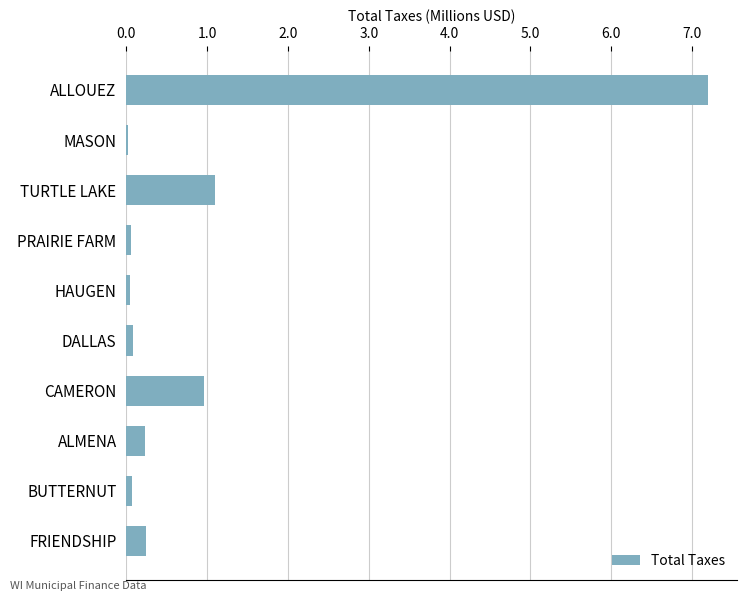

True or false: the data shows 0.0 at MASON.

True